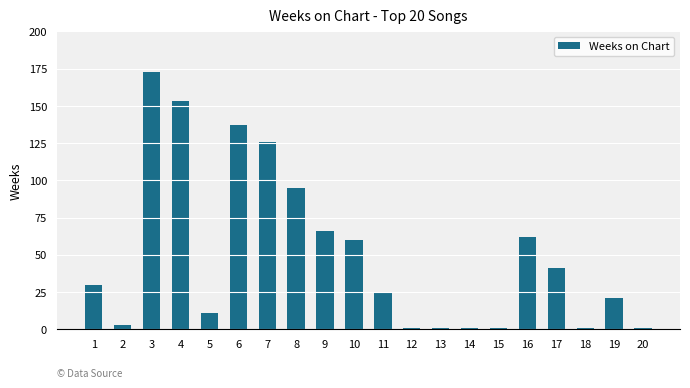

Reading right to left, what are all the values shown in this chart?

1	21	1	41	62	1	1	1	1	25	60	66	95	126	137	11	153	173	3	30